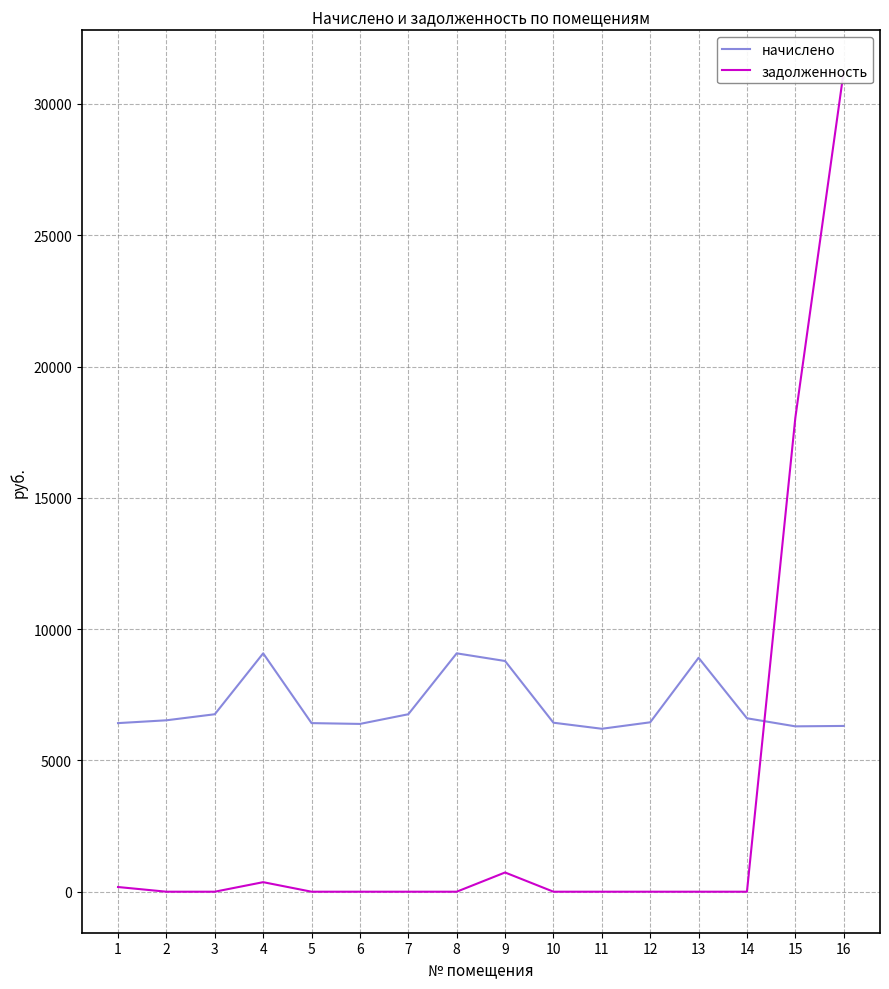

Between which two adjacent categories do начислено and задолженность first intersect?

14 and 15